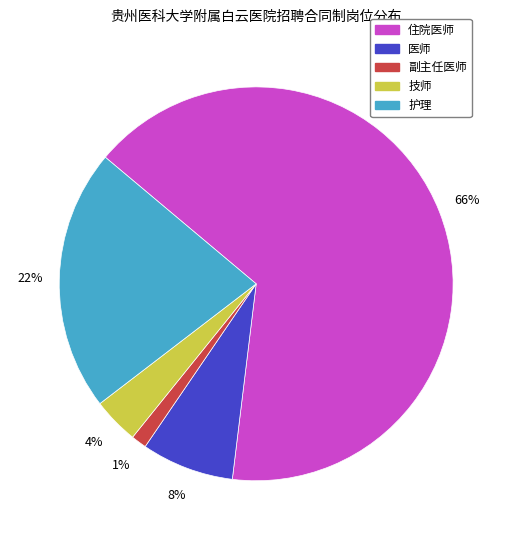

What is the largest slice in the pie chart?

住院医师